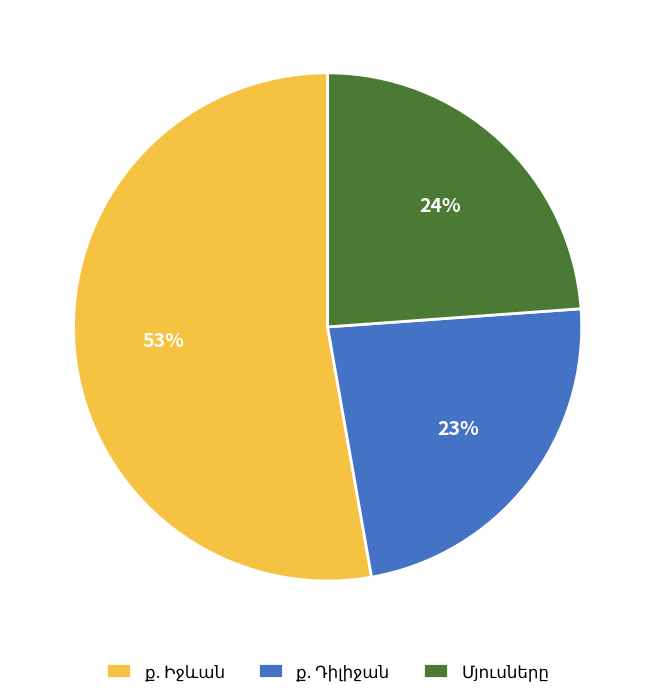

To the nearest percent, what is the average slice percentage?

33%